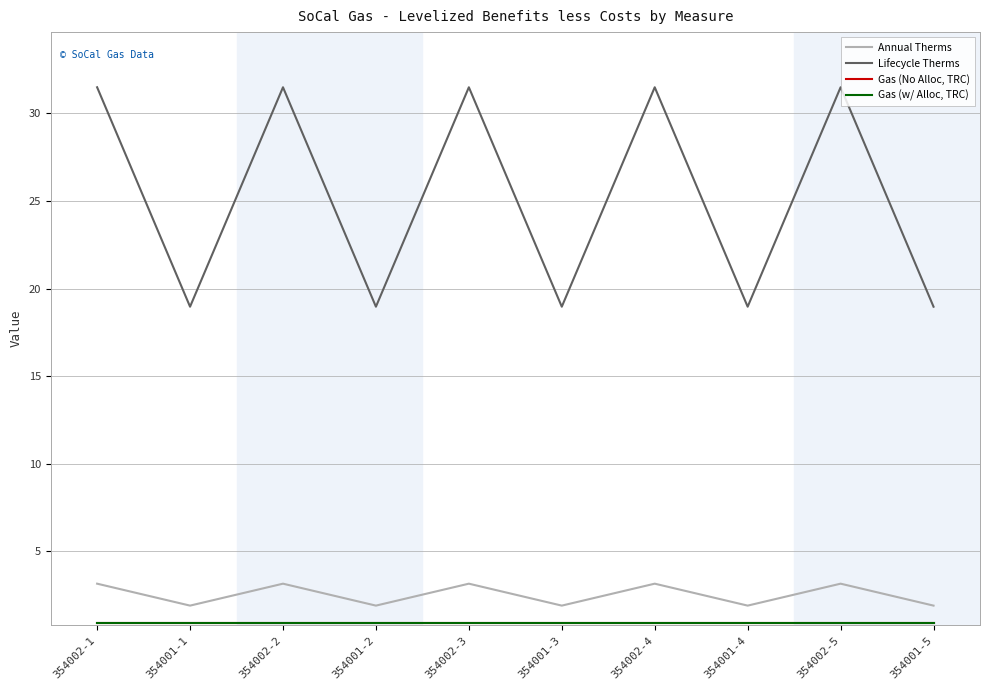

Does the chart have visible grid lines?

Yes